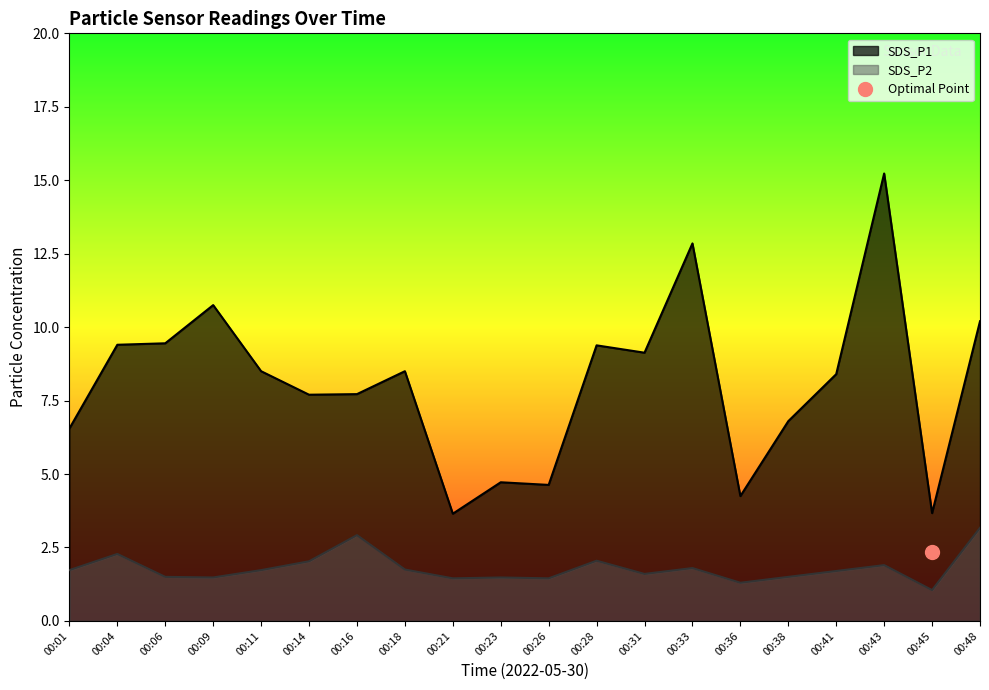

At 00:31, list the series in order from largest to smallest.

SDS_P1, SDS_P2